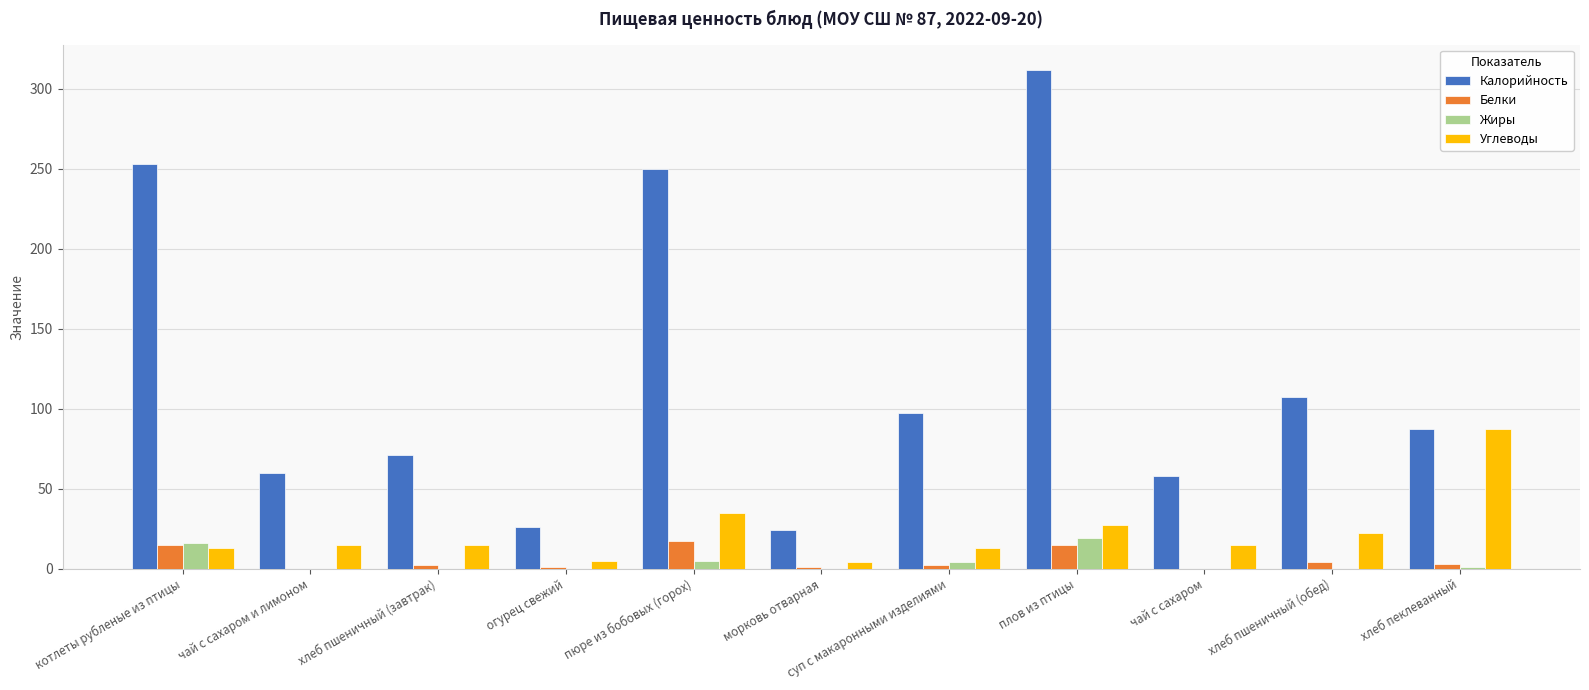

Are the bars horizontal?

No